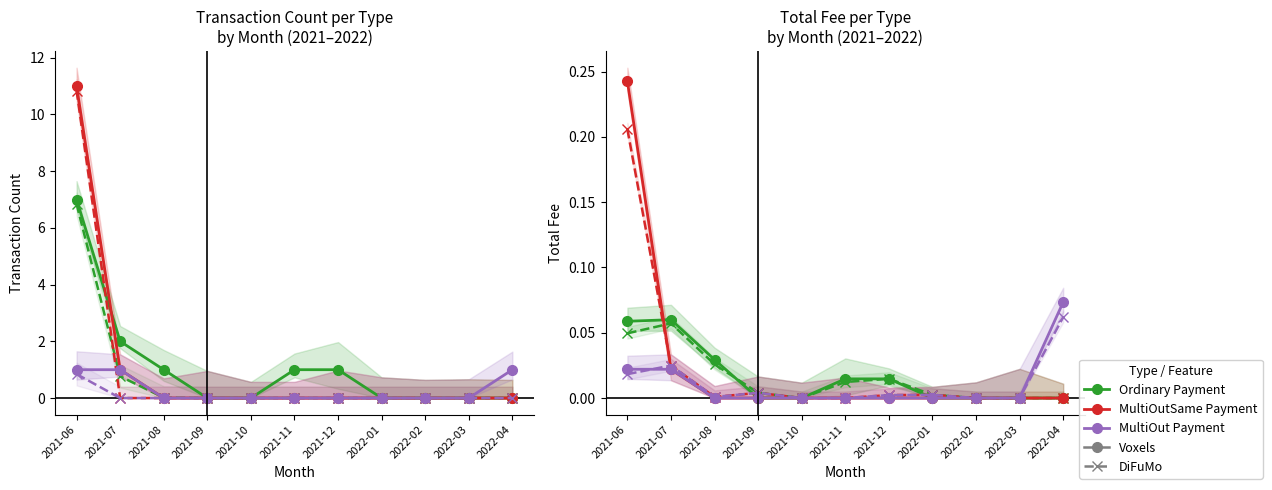

Reading left to right, extract all data points from this chart.

Ordinary Payment (Voxels): 2021-06=0.1	2021-07=0.1	2021-08=0.0	2021-09=0.0	2021-10=0.0	2021-11=0.0	2021-12=0.0	2022-01=0.0	2022-02=0.0	2022-03=0.0	2022-04=0.0
Ordinary Payment (DiFuMo): 2021-06=0.0	2021-07=0.1	2021-08=0.0	2021-09=0.0	2021-10=0.0	2021-11=0.0	2021-12=0.0	2022-01=0.0	2022-02=0.0	2022-03=0.0	2022-04=0.0
MultiOutSame Payment (Voxels): 2021-06=0.2	2021-07=0.0	2021-08=0.0	2021-09=0.0	2021-10=0.0	2021-11=0.0	2021-12=0.0	2022-01=0.0	2022-02=0.0	2022-03=0.0	2022-04=0.0
MultiOutSame Payment (DiFuMo): 2021-06=0.2	2021-07=0.0	2021-08=0.0	2021-09=0.0	2021-10=0.0	2021-11=0.0	2021-12=0.0	2022-01=0.0	2022-02=0.0	2022-03=0.0	2022-04=0.0
MultiOut Payment (Voxels): 2021-06=0.0	2021-07=0.0	2021-08=0.0	2021-09=0.0	2021-10=0.0	2021-11=0.0	2021-12=0.0	2022-01=0.0	2022-02=0.0	2022-03=0.0	2022-04=0.1
MultiOut Payment (DiFuMo): 2021-06=0.0	2021-07=0.0	2021-08=0.0	2021-09=0.0	2021-10=0.0	2021-11=0.0	2021-12=0.0	2022-01=0.0	2022-02=0.0	2022-03=0.0	2022-04=0.1